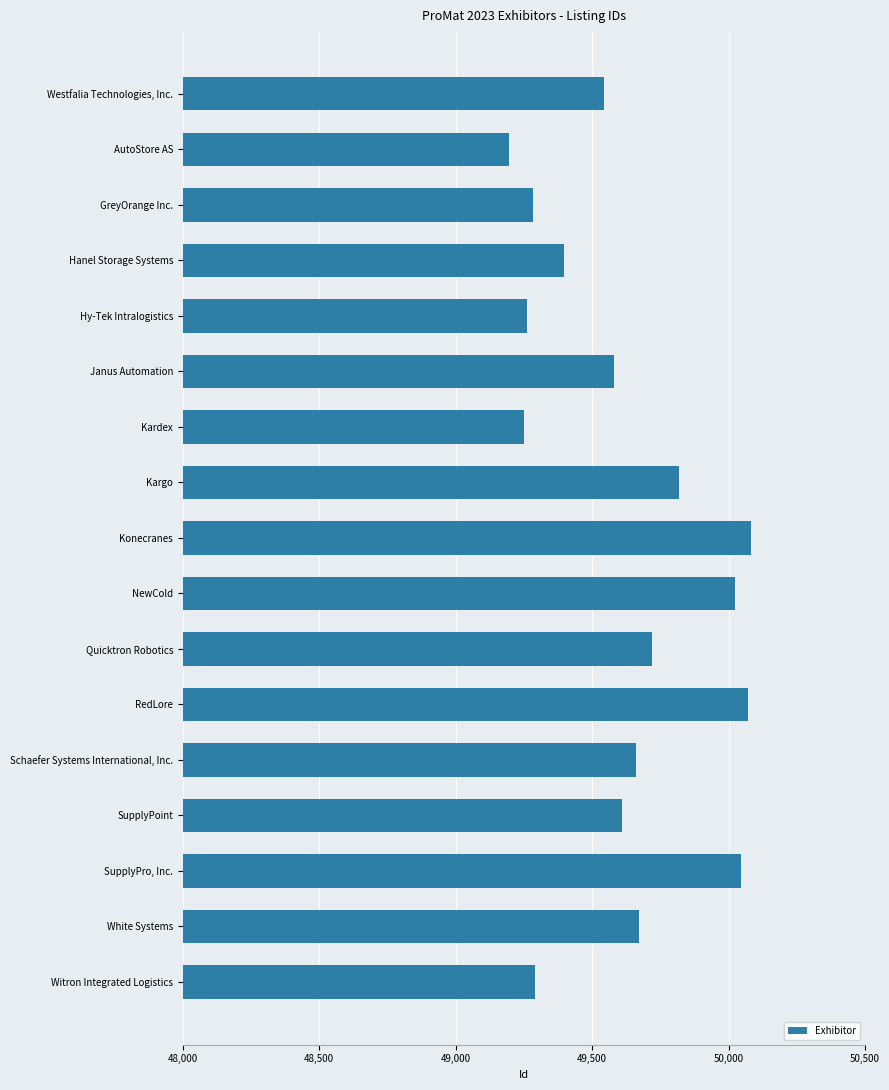

What is the ratio of the value at AutoStore AS to the value at NewCold?

1.0